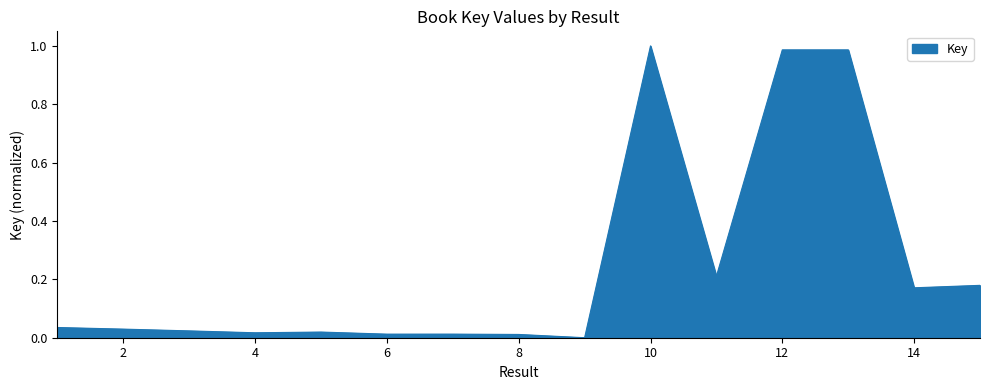

Count the number of categories in the chart.

15